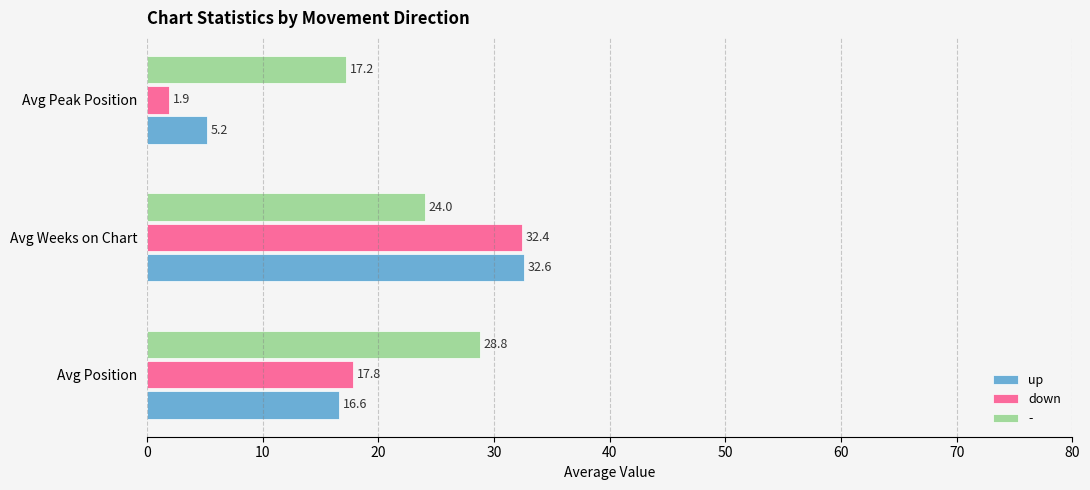

What is the minimum value for up?

5.2